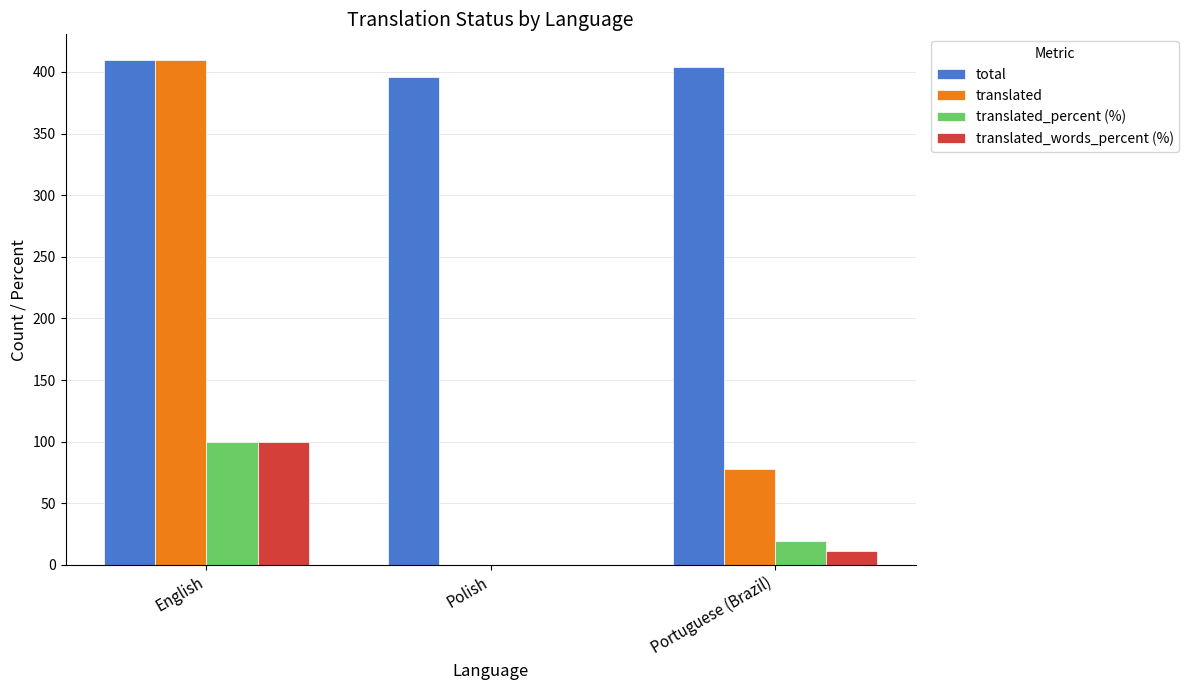

Is it true that total equals 107.2 at English?

False